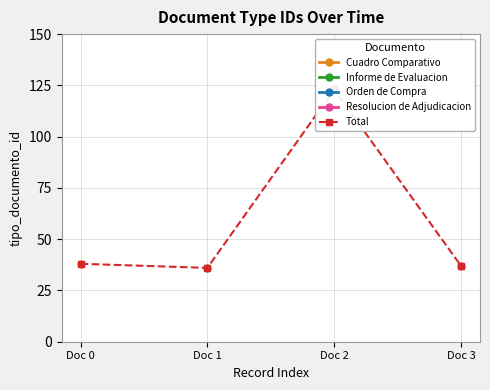

Is it true that Total equals 9.6 at Doc 3?

False